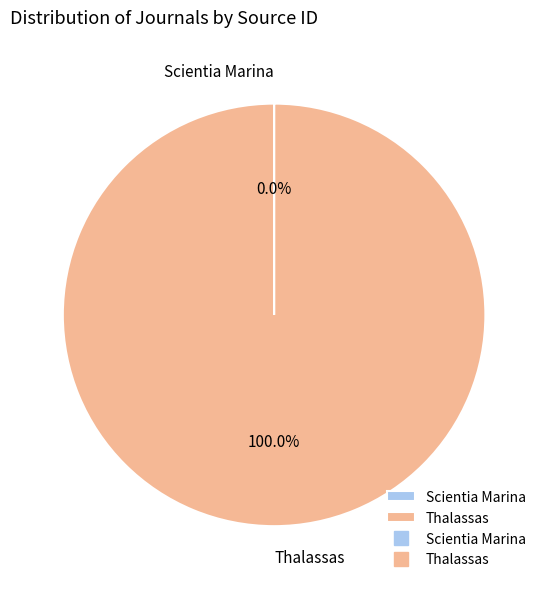

What is the majority slice?

Thalassas